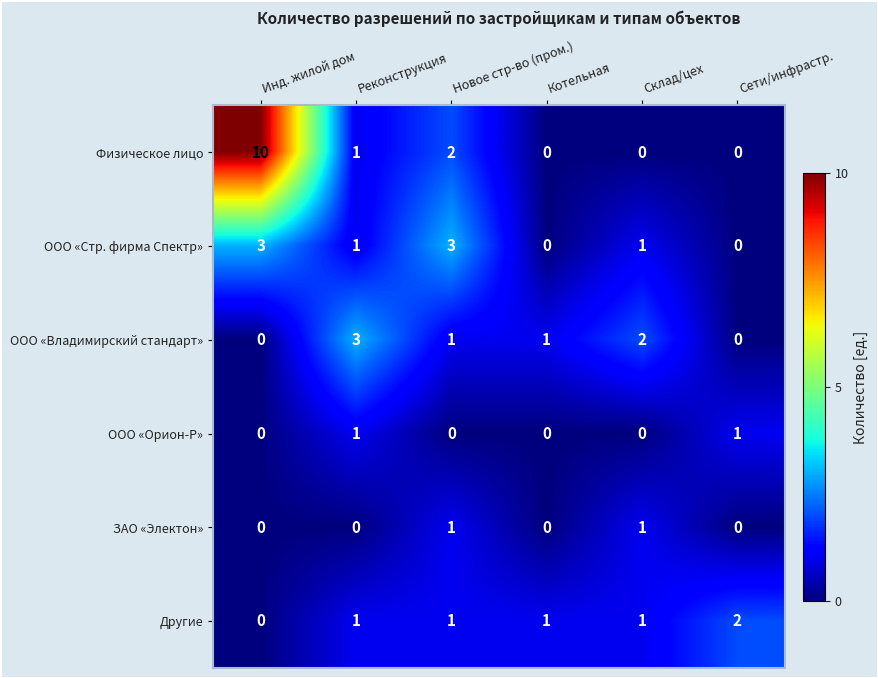

Which series has the largest total across all categories?

Физическое лицо